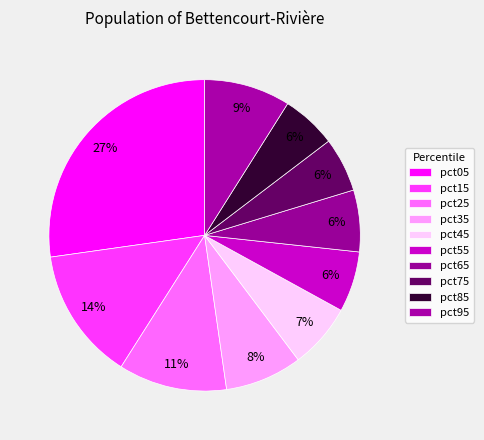

What is the smallest slice in the pie chart?

pct75